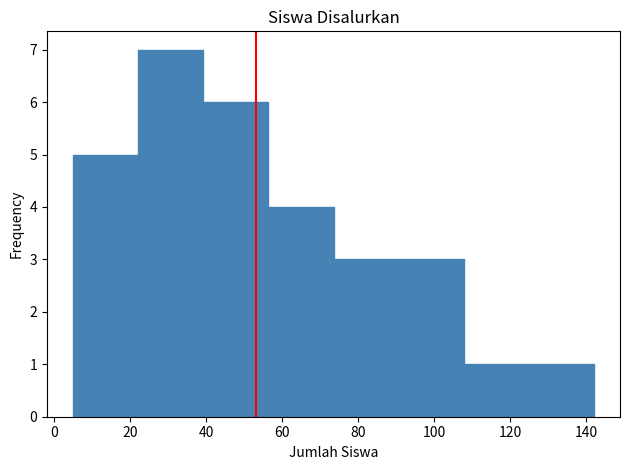

Reading left to right, list every bar in this chart as the range it spans on the x-axis followed by its height. Neither the bar edges nor the heights are printed on the chart, so give them approximately, as read against the axes.

6 to 22: 5
22 to 40: 7
40 to 56: 6
56 to 74: 4
74 to 90: 3
90 to 108: 3
108 to 124: 1
124 to 142: 1